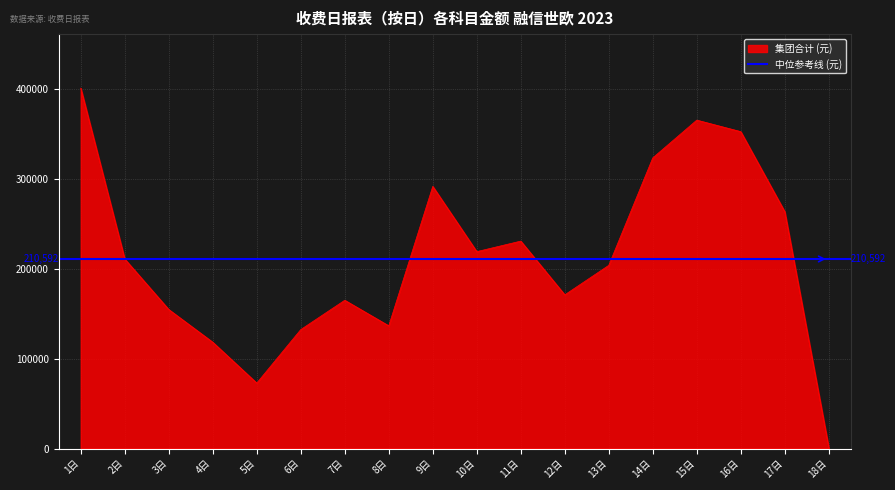

The value of 集团合计 (元) at 13日 is 203544.6. True or false?

True